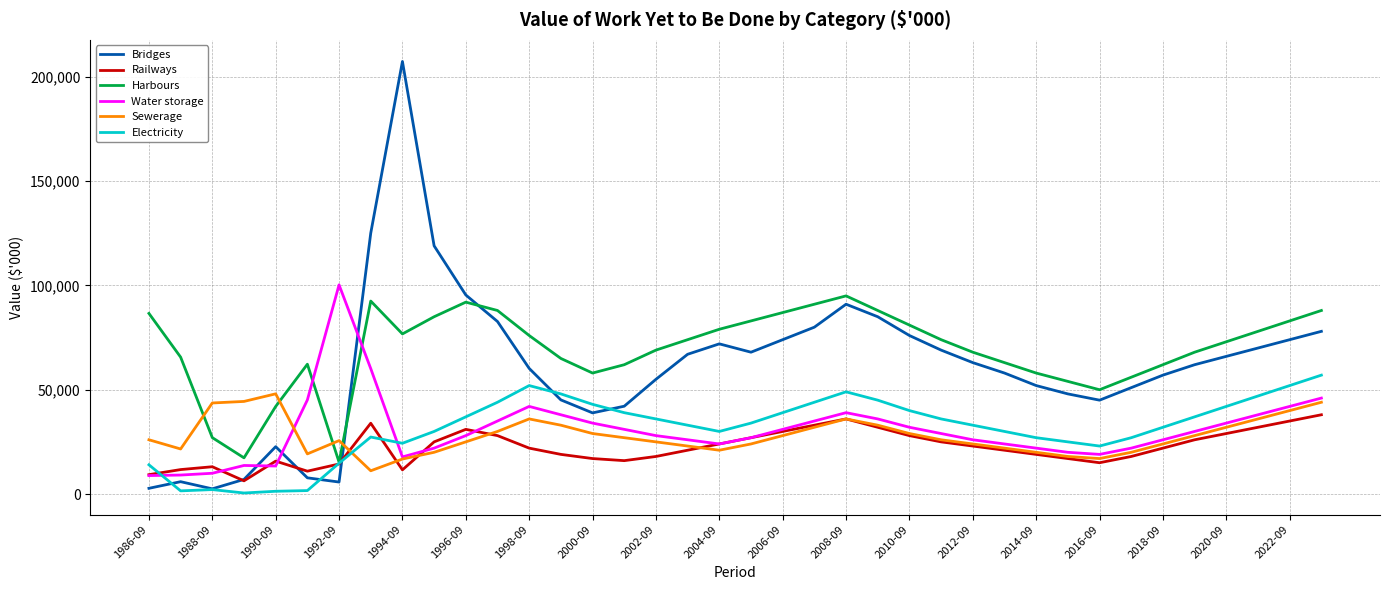

Which series has the widest spread of values?

Bridges